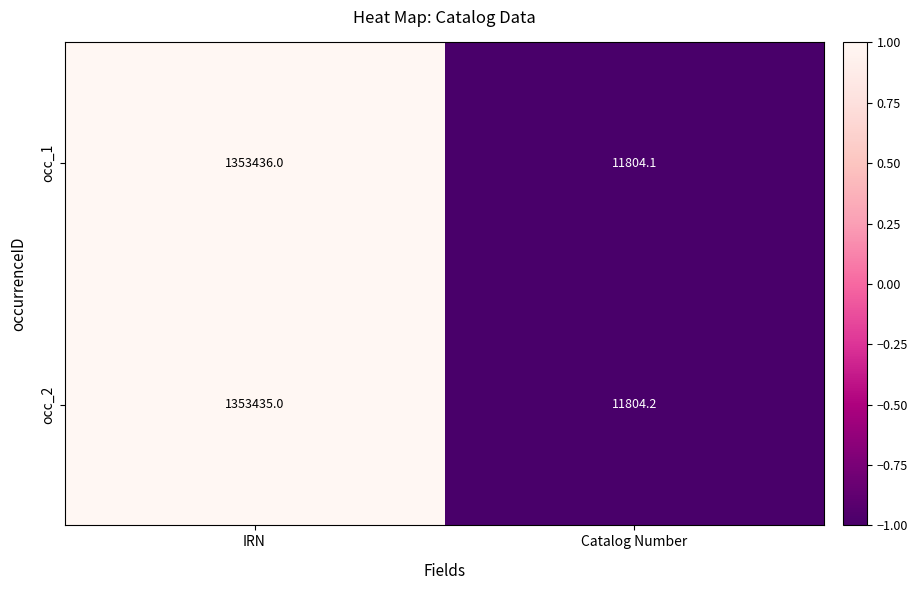

Count the number of data series in this chart.

2